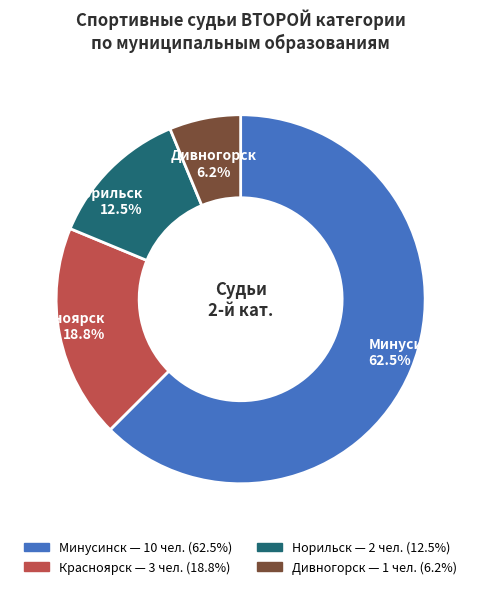

Is there a majority slice in this chart?

Yes